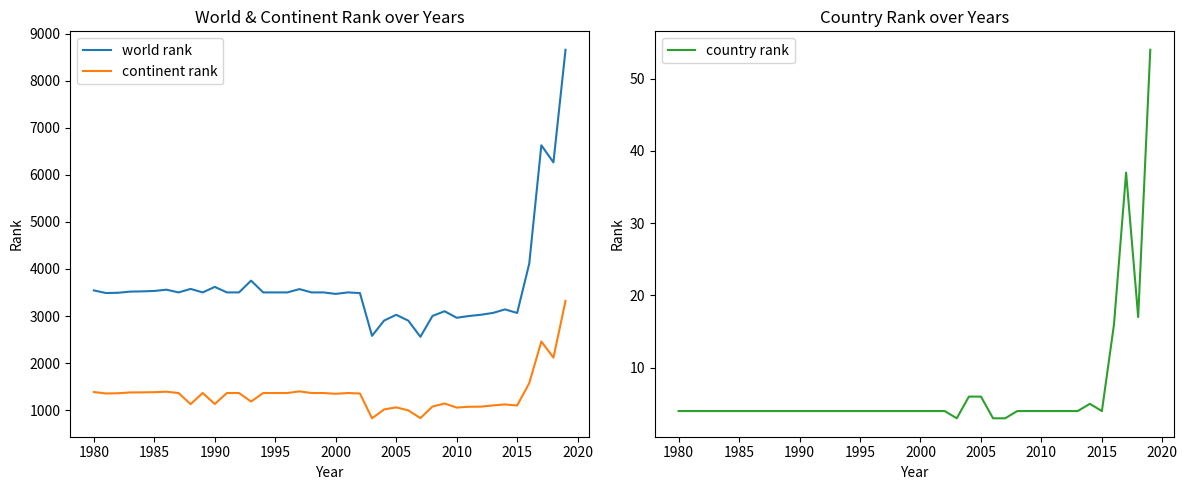

How many lines are shown in the chart?

3